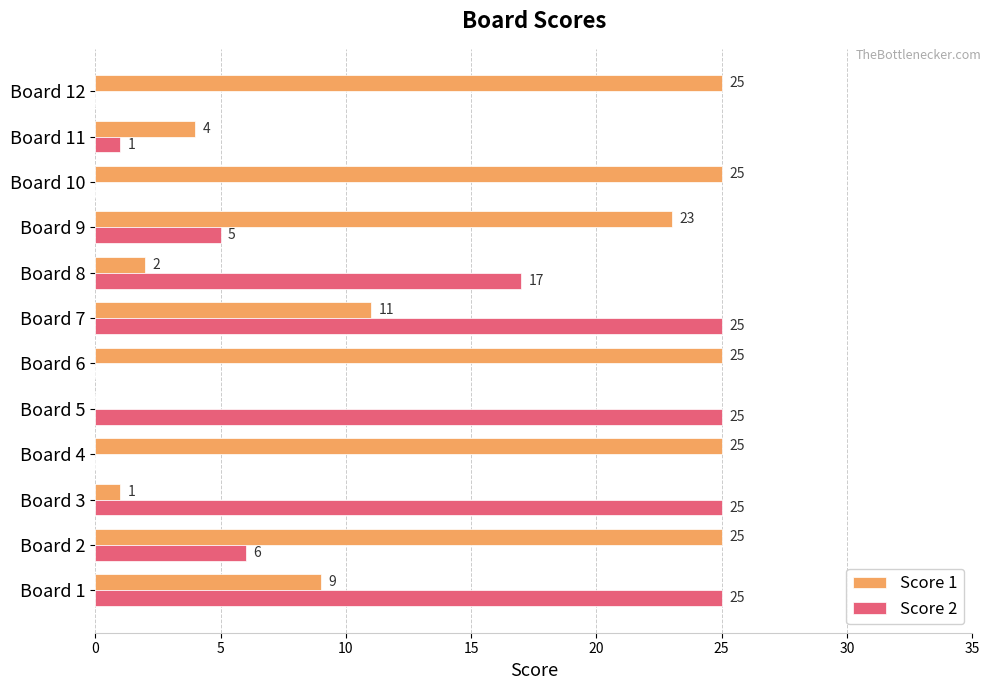

What are all the series names shown in the legend?

Score 1, Score 2